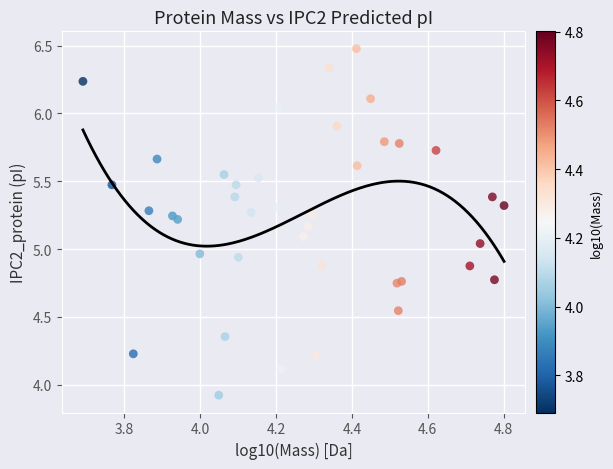

What is the range of X values (max minus min)?

1.1